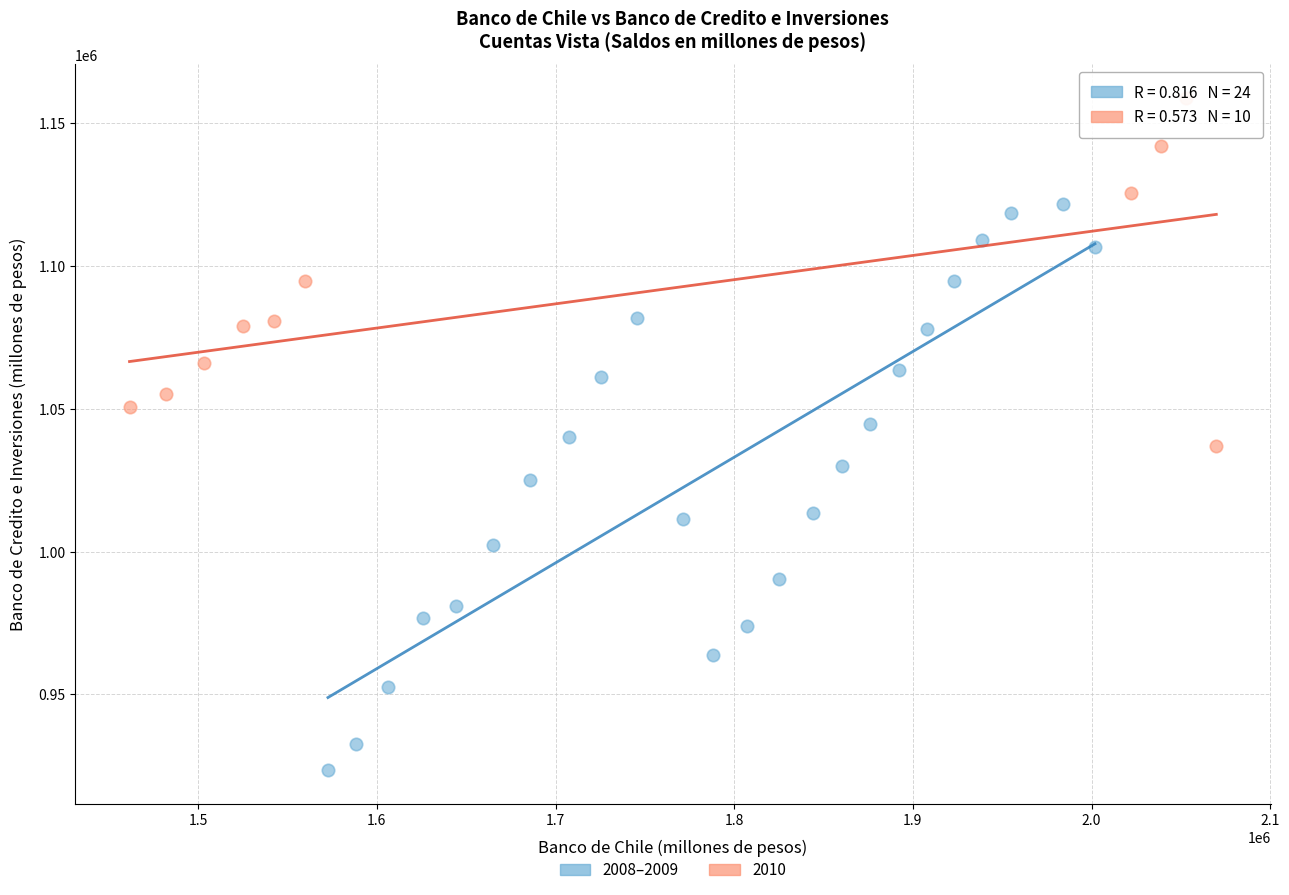

Which series reaches the minimum Y coordinate?

2008–2009